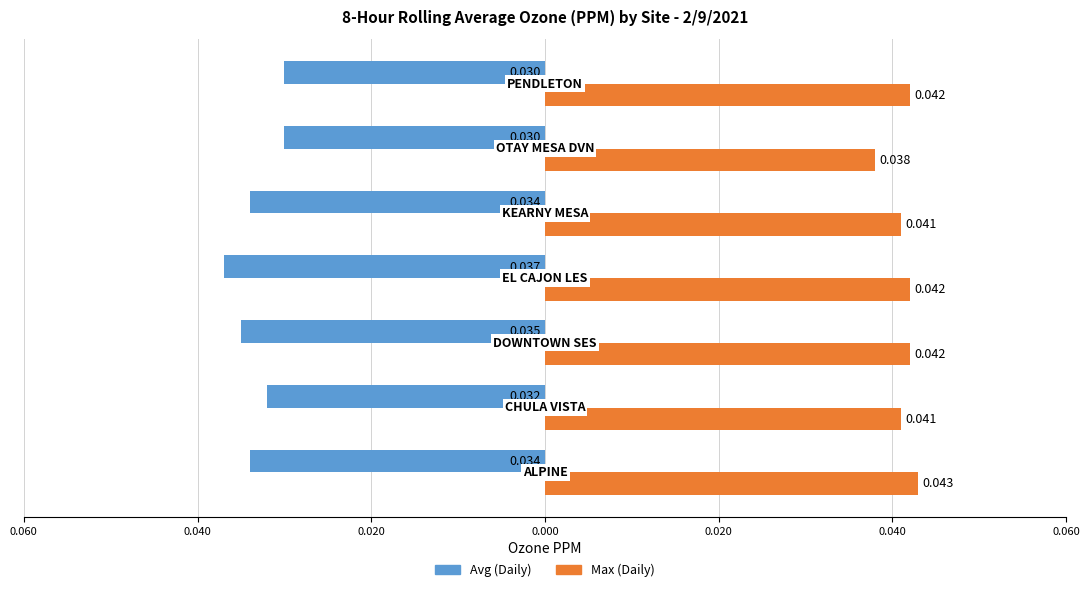

What are all the series names shown in the legend?

Avg (Daily), Max (Daily)